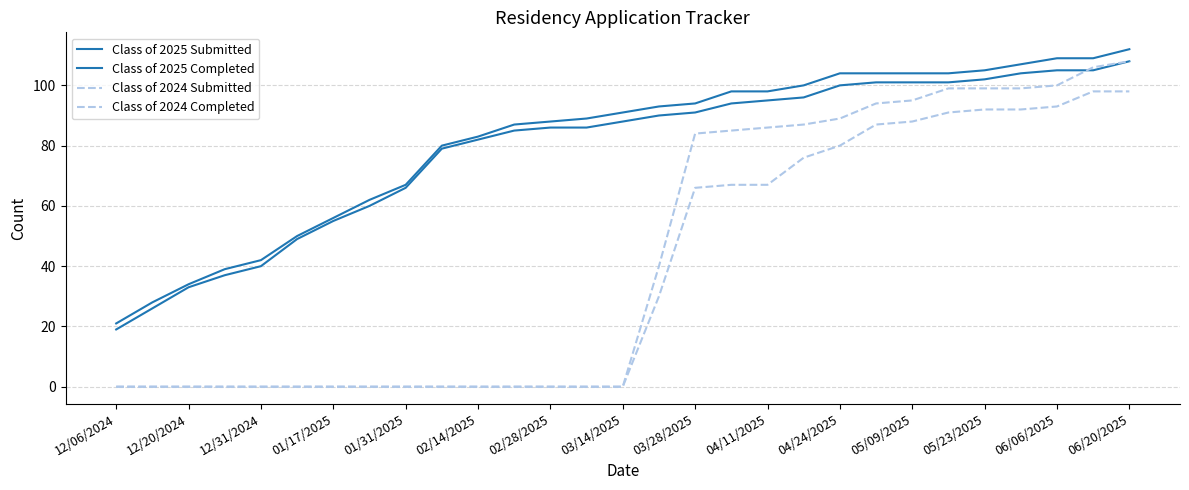

List the series in order of their peak value, highest first.

Class of 2025 Submitted, Class of 2025 Completed, Class of 2024 Submitted, Class of 2024 Completed